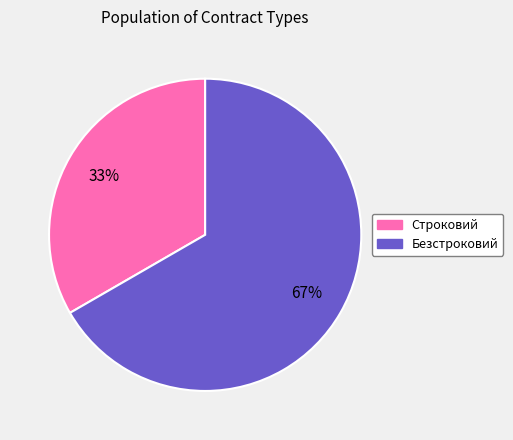

To the nearest percent, what is the combined percentage of Безстроковий and Строковий?

100%